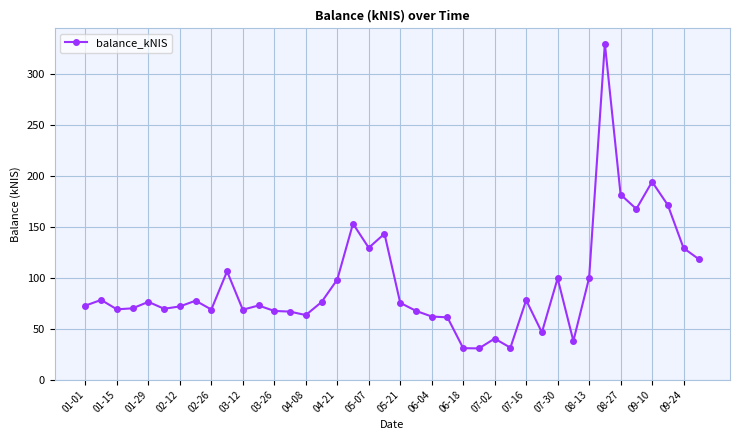

What is the difference between the second highest and second lowest values?

163.6